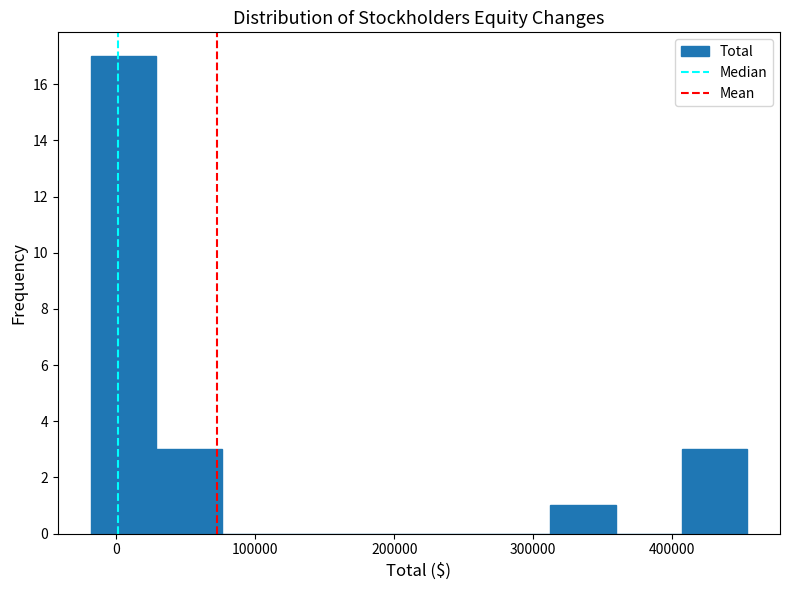

Reading left to right, transcribe this chart: for each bar, give the range it covers on the x-axis and its height. Neither the bar edges nor the heights are printed on the chart, so give them approximately, as read against the axes.

-20000 to 30000: 17
30000 to 80000: 3
80000 to 120000: 0
120000 to 170000: 0
170000 to 220000: 0
220000 to 260000: 0
260000 to 310000: 0
310000 to 360000: 1
360000 to 410000: 0
410000 to 450000: 3